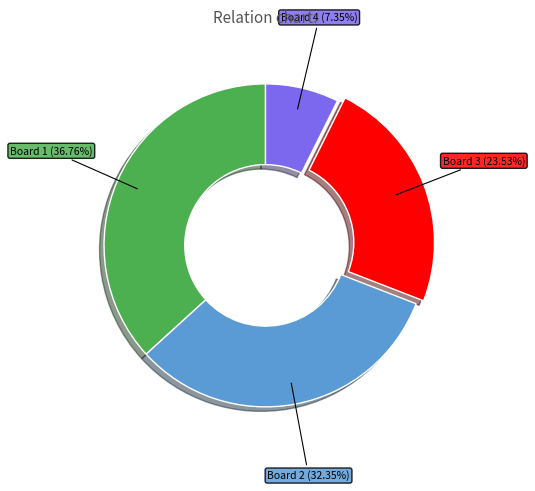

What percentage is the Board 3 slice, to the nearest percent?

24%